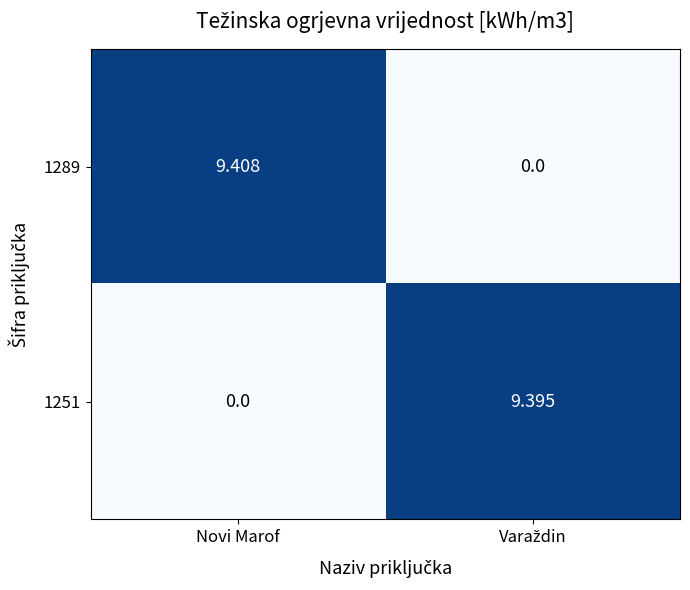

Rank the series at Novi Marof from lowest to highest value.

1251, 1289